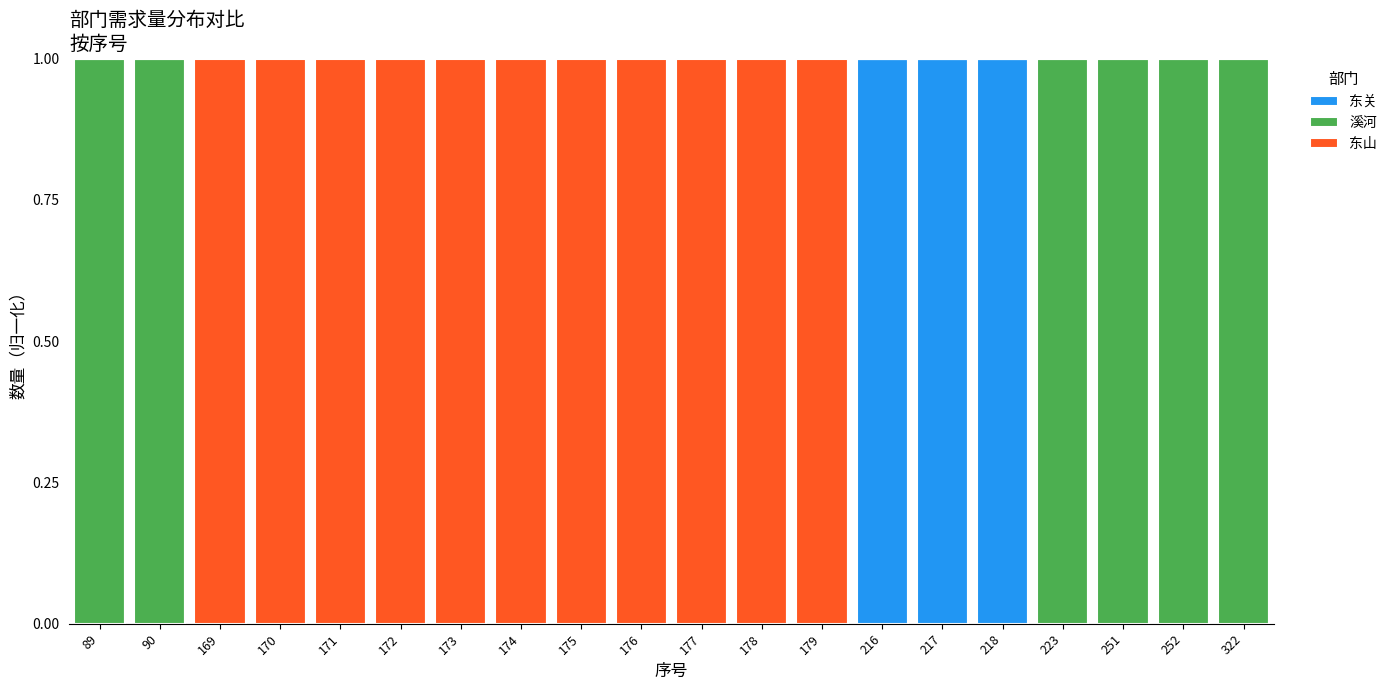

What are all the series names shown in the legend?

东关, 溪河, 东山